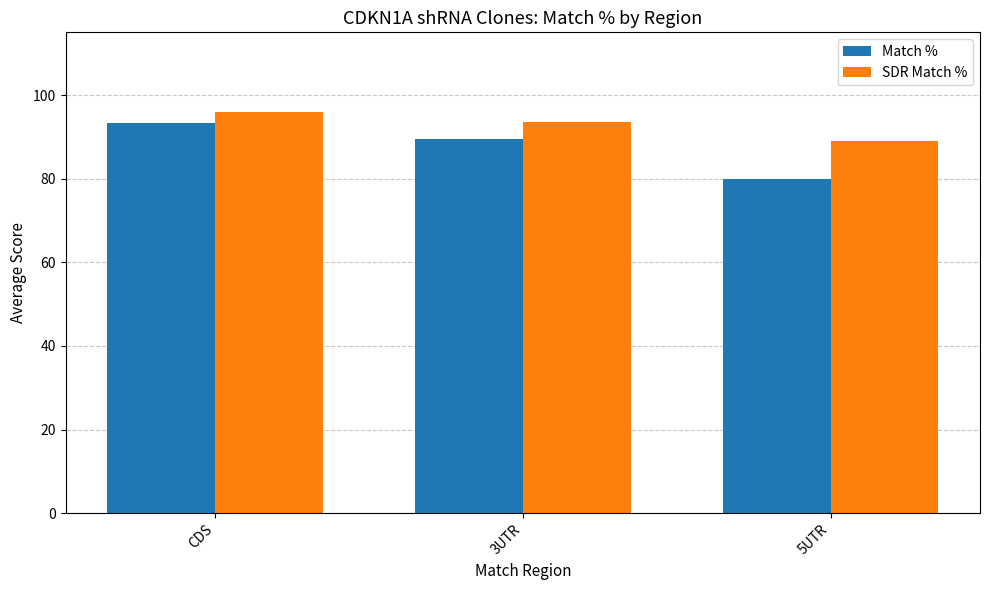

At which category is the sum across all series the highest?

CDS